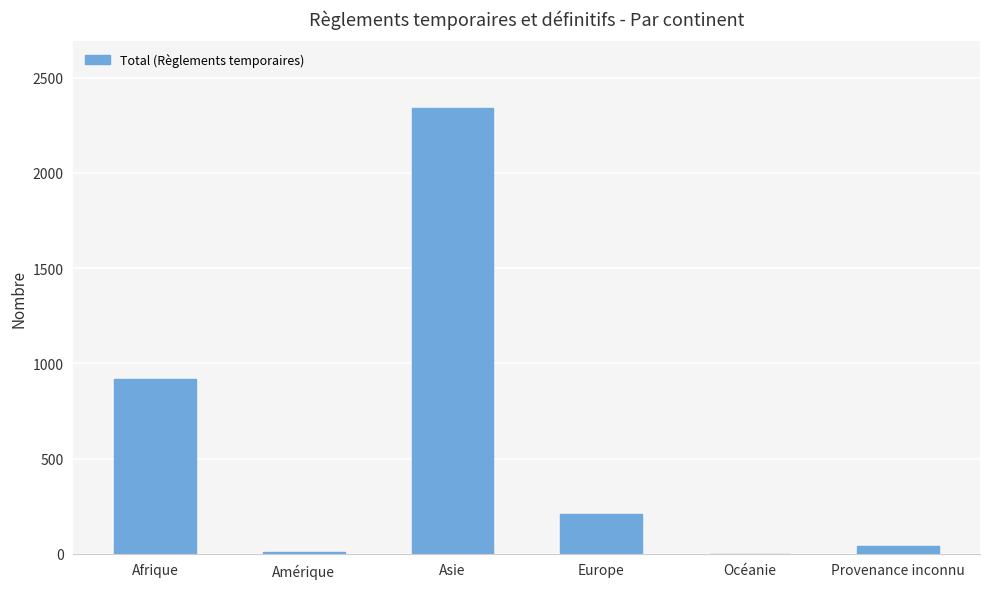

What is the greatest value displayed?

2340